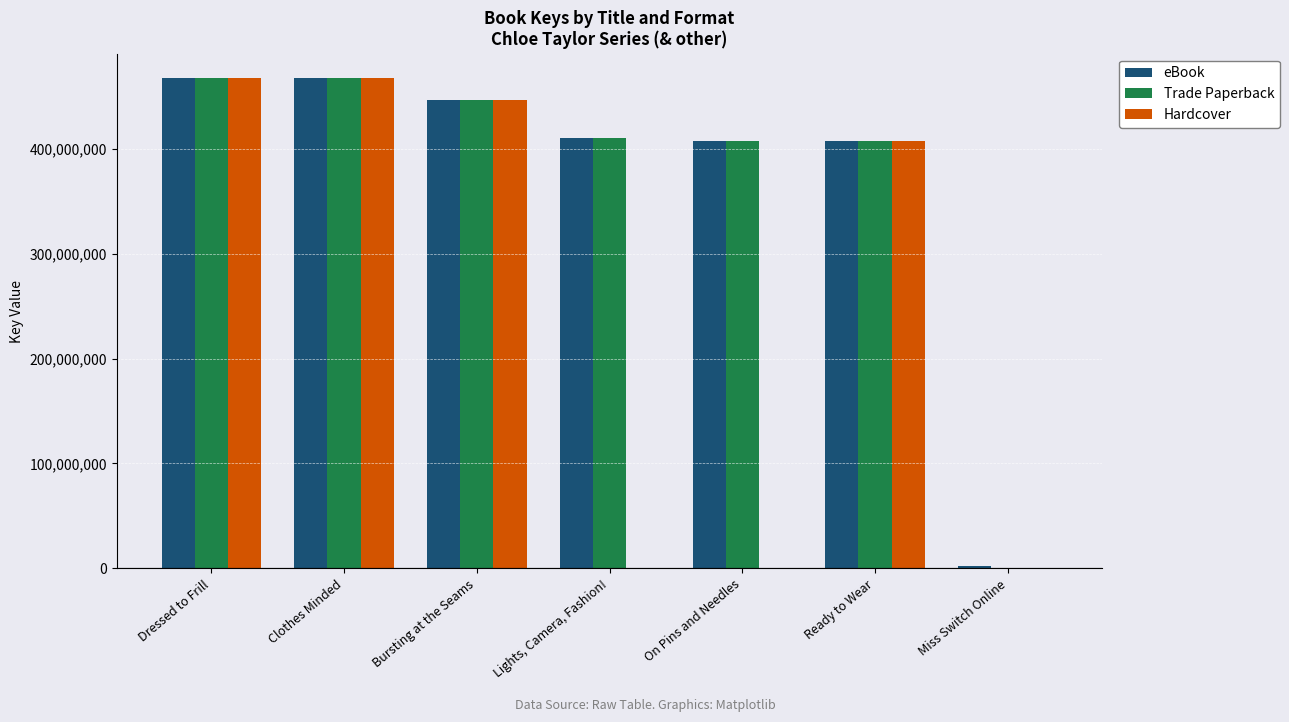

Is the value of Trade Paperback at Lights, Camera, Fashion! greater than the value of Hardcover at On Pins and Needles?

Yes